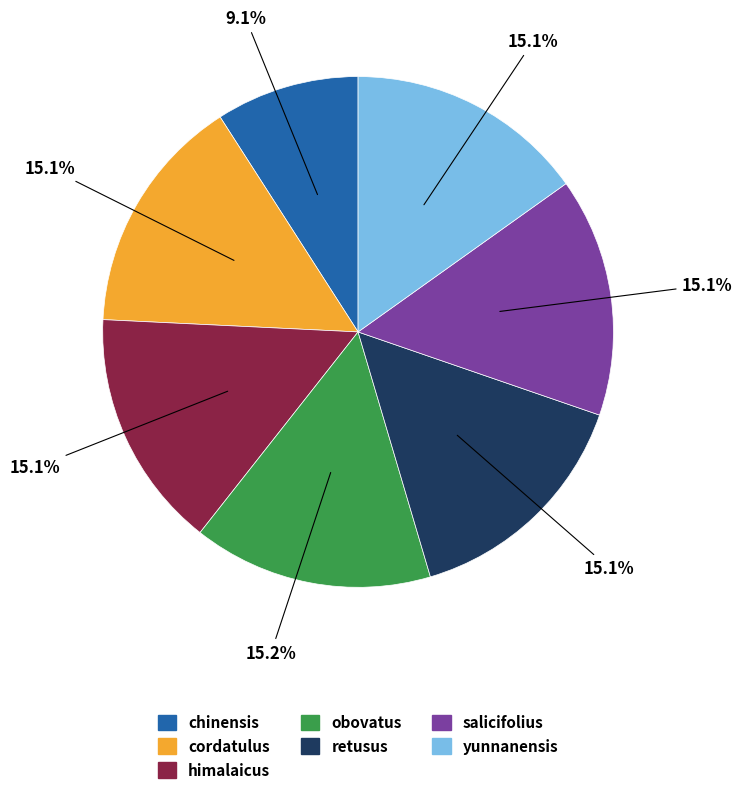

The retusus slice represents 15% of the pie. True or false?

True